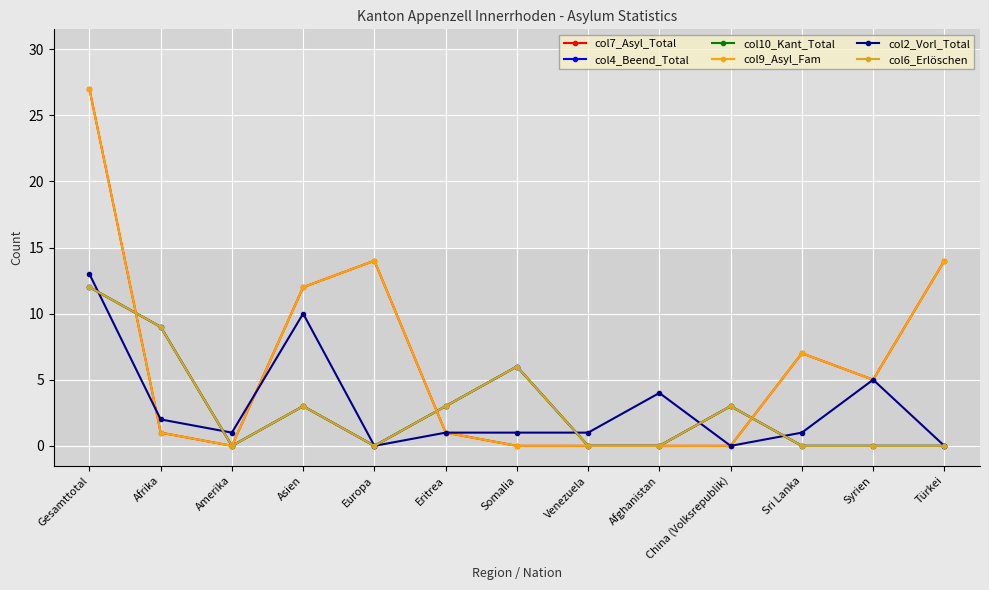

Is it true that col2_Vorl_Total equals 9 at Syrien?

False